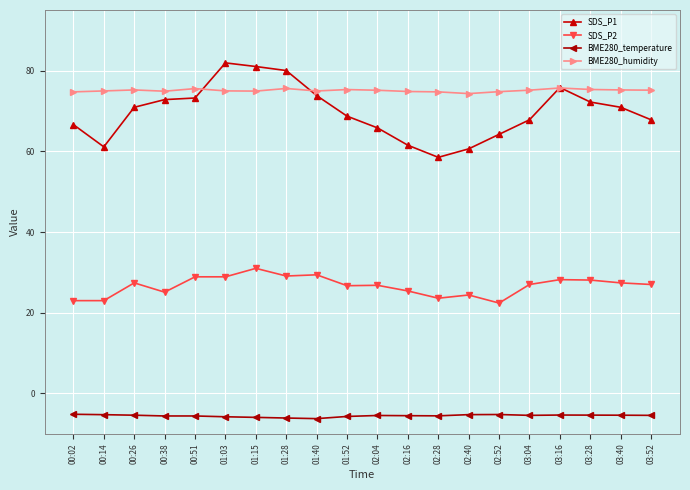

Which series has the widest spread of values?

SDS_P1